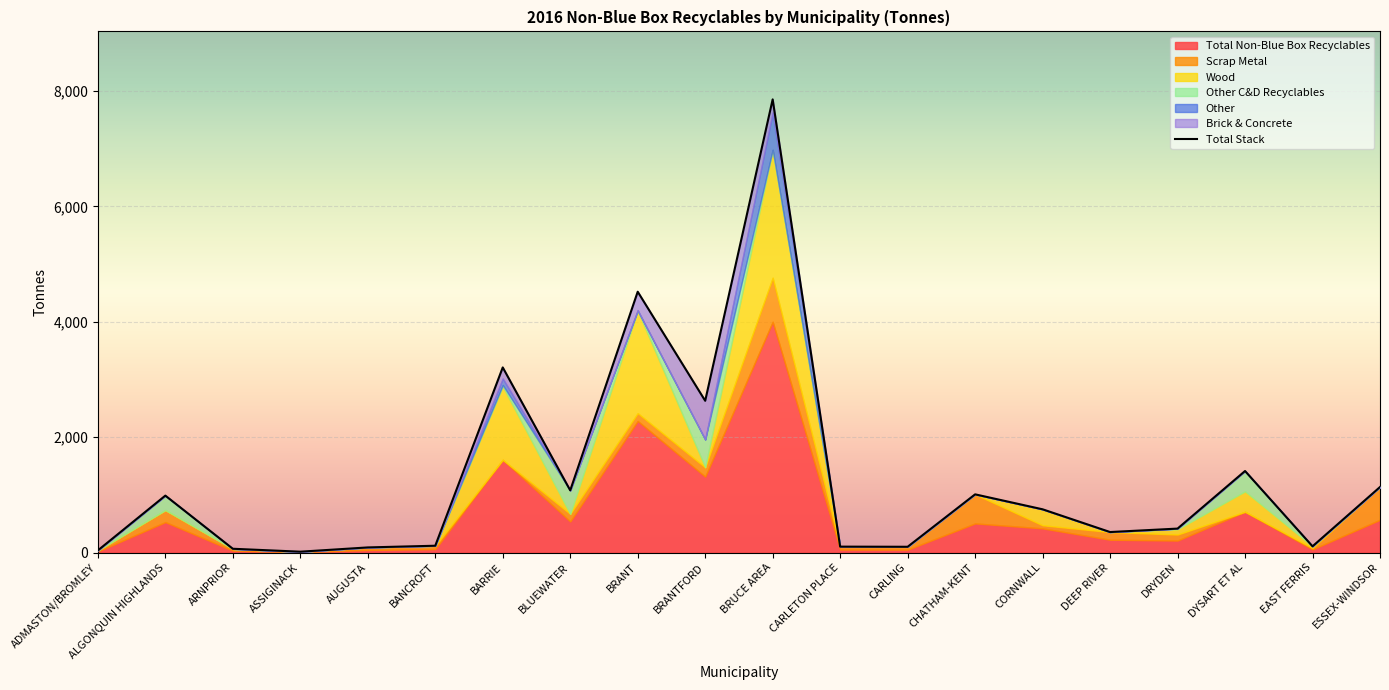

How many data points are less than 748?

10